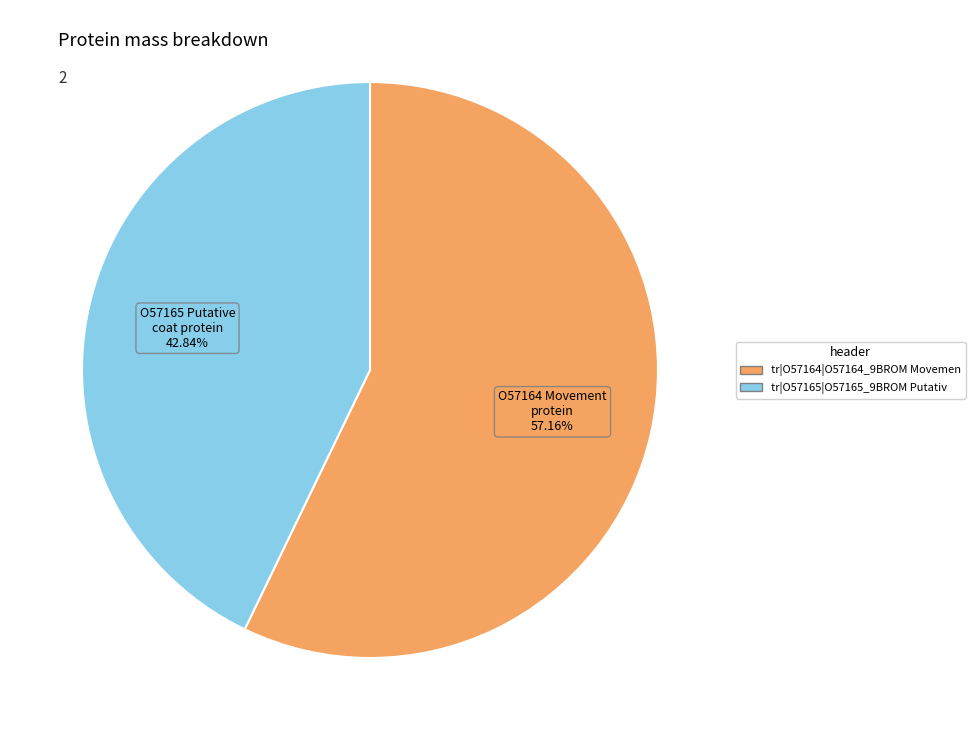

Does any single category account for the majority?

Yes